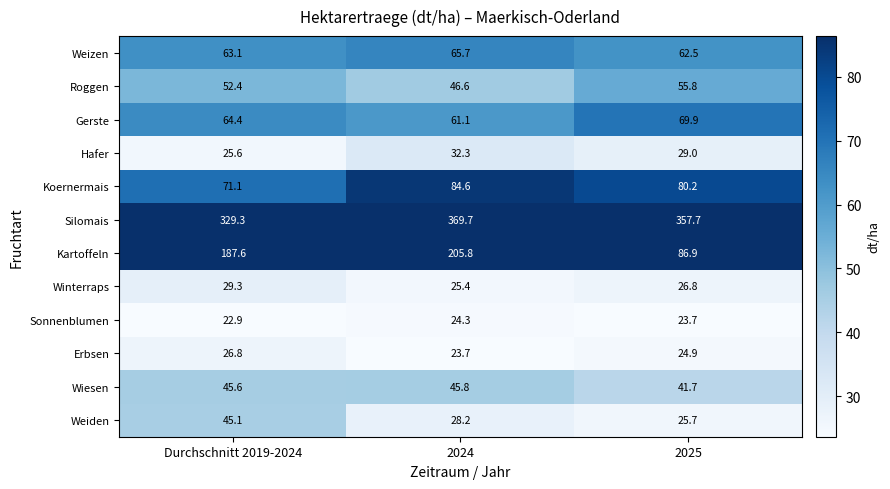

True or false: Silomais has a value of 329.3 at Durchschnitt 2019-2024.

True